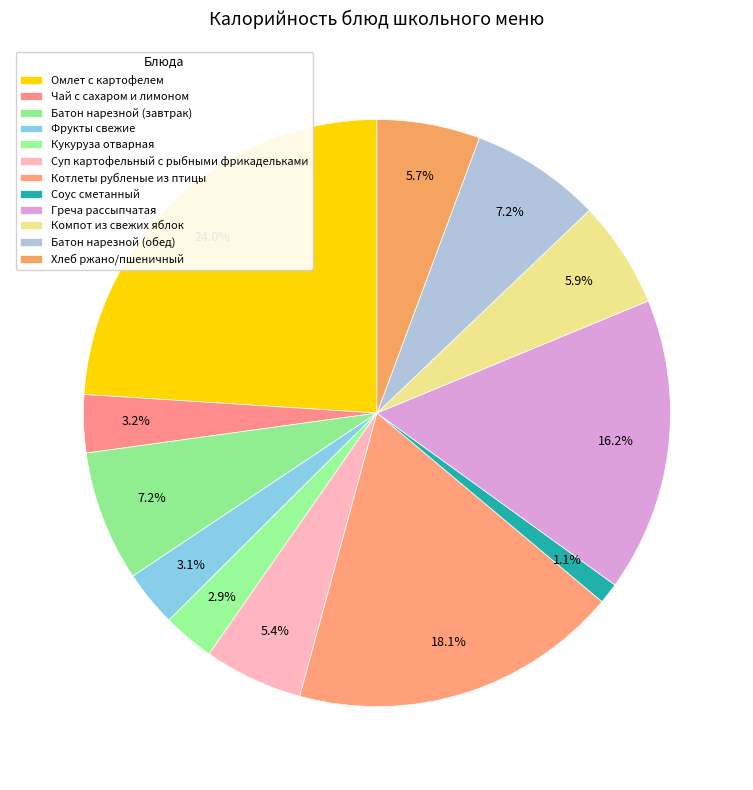

Is it true that Котлеты рубленые из птицы is 11% of the pie?

False